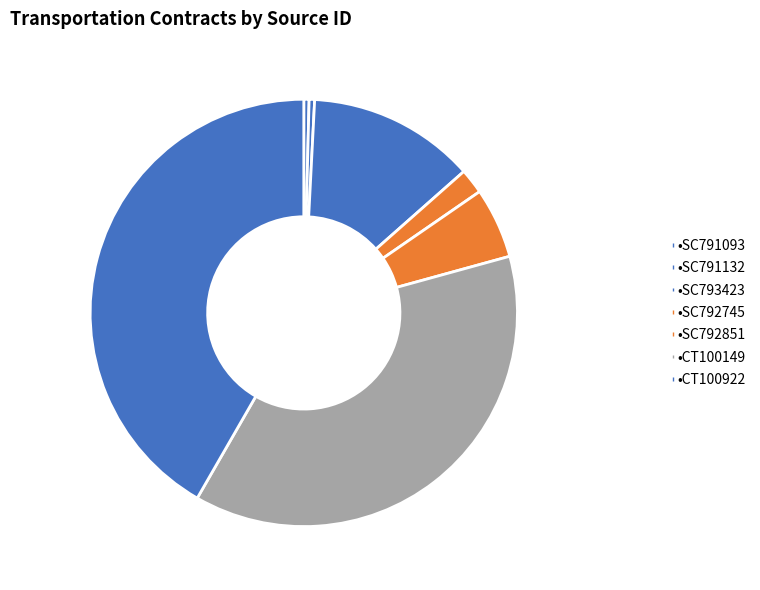

How many segments does this pie chart have?

7